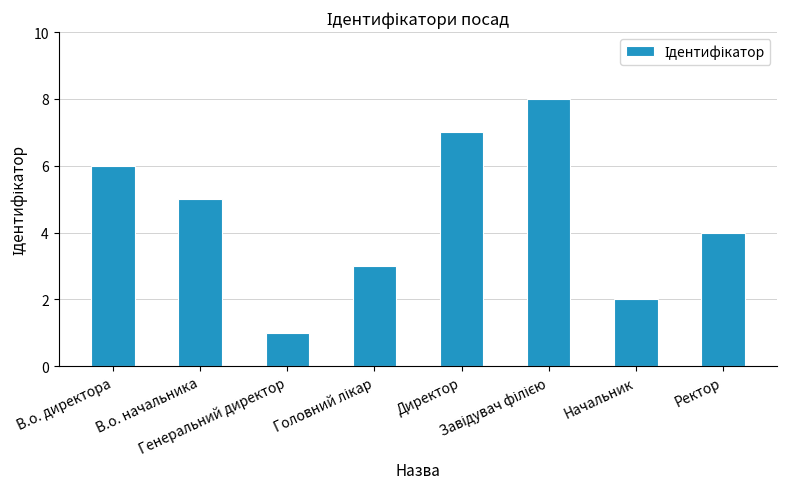

What is the difference between the maximum and second lowest values?

6